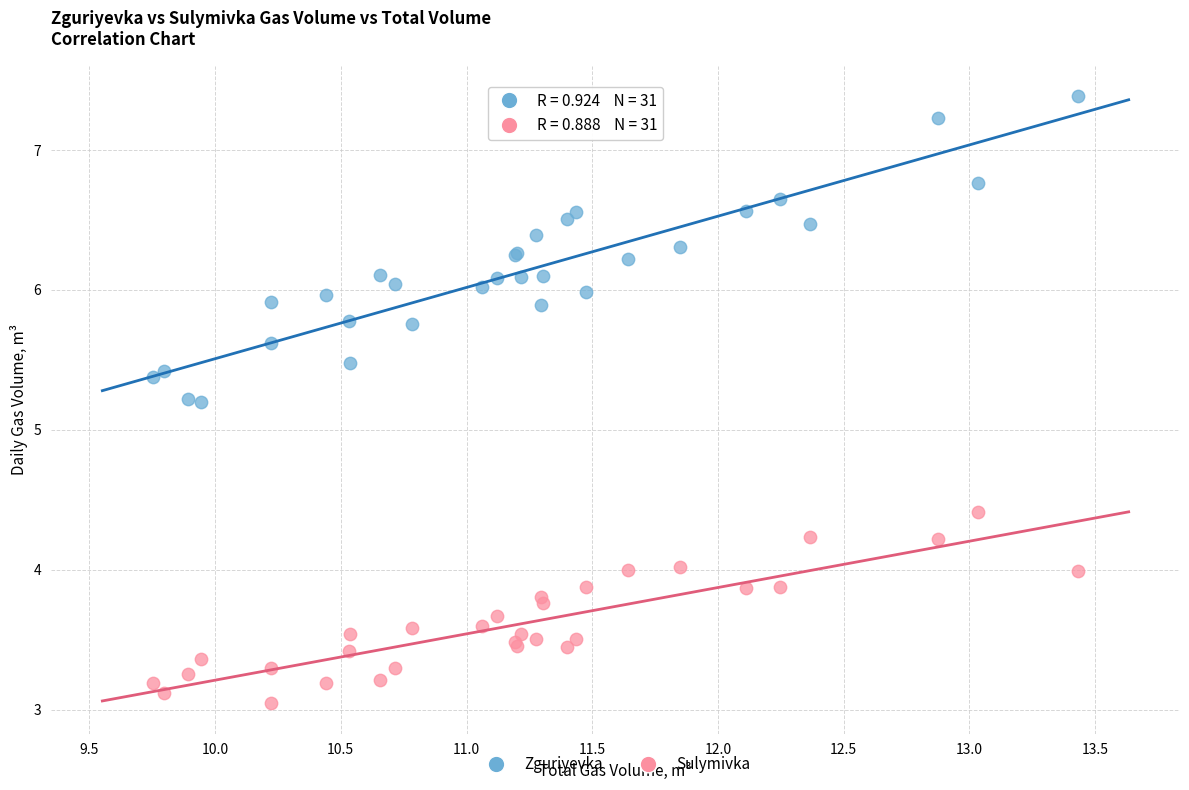

Which series contains the highest Y value?

Zguriyevka